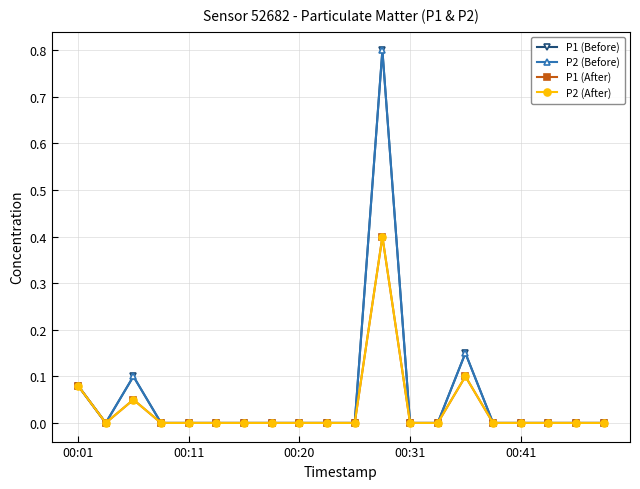

In P2 (After), how many points are higher than both neighbors (excluding endpoints)?

3